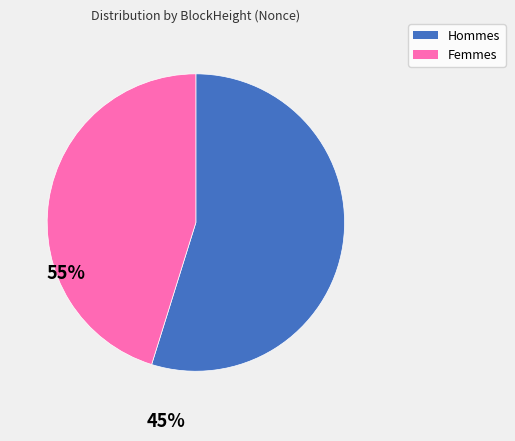

Count the number of slices in the pie.

2